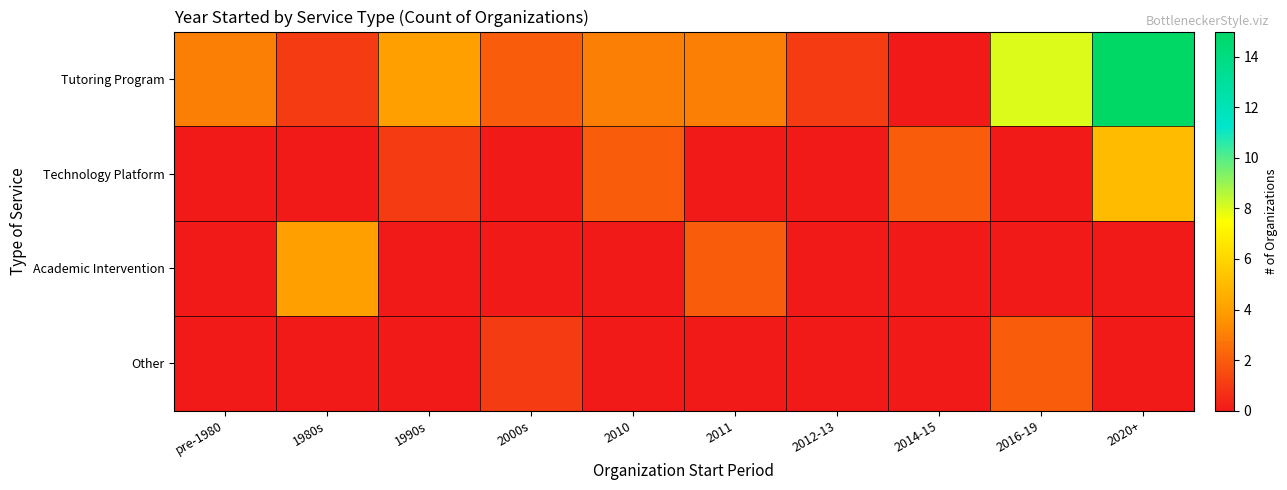

List the series in order of their peak value, lowest first.

Other, Academic Intervention, Technology Platform, Tutoring Program